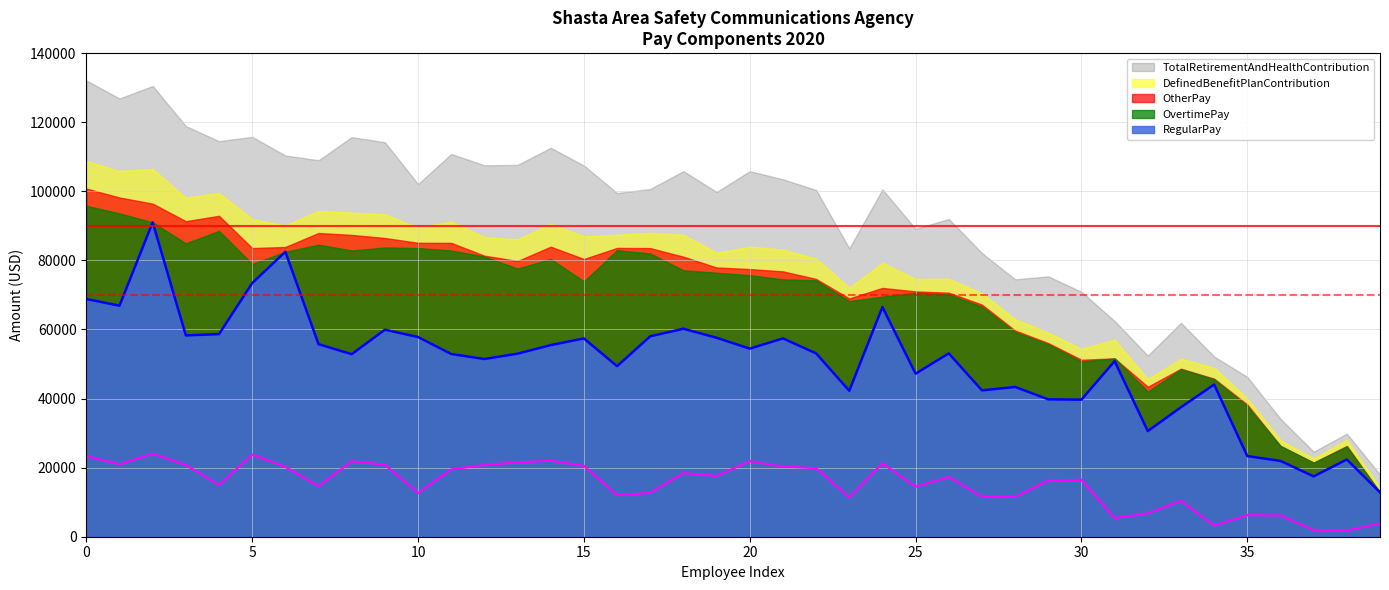

Which series changed the most between 9 and 18?

OvertimePay